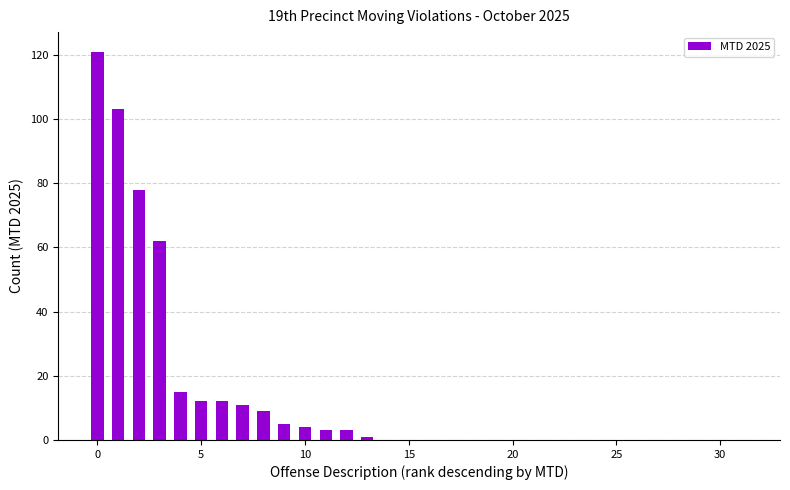

What is the maximum value shown in the chart?

121